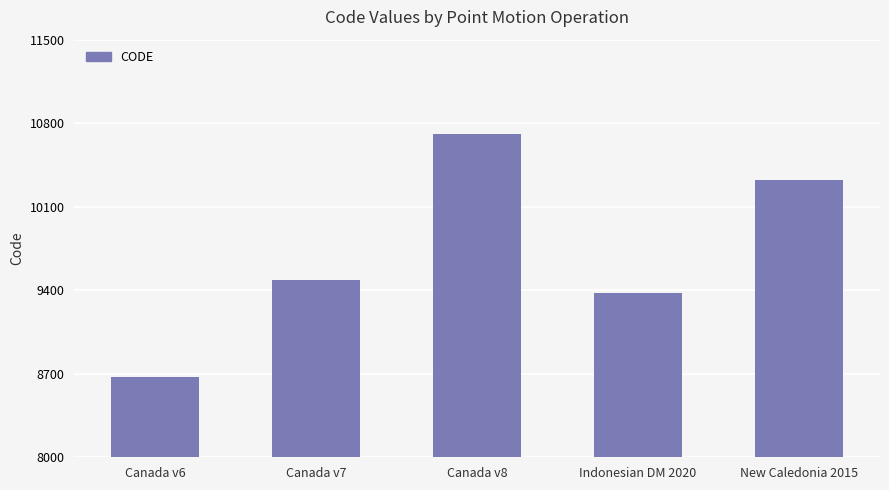

Between New Caledonia 2015 and Canada v8, which is larger?

Canada v8